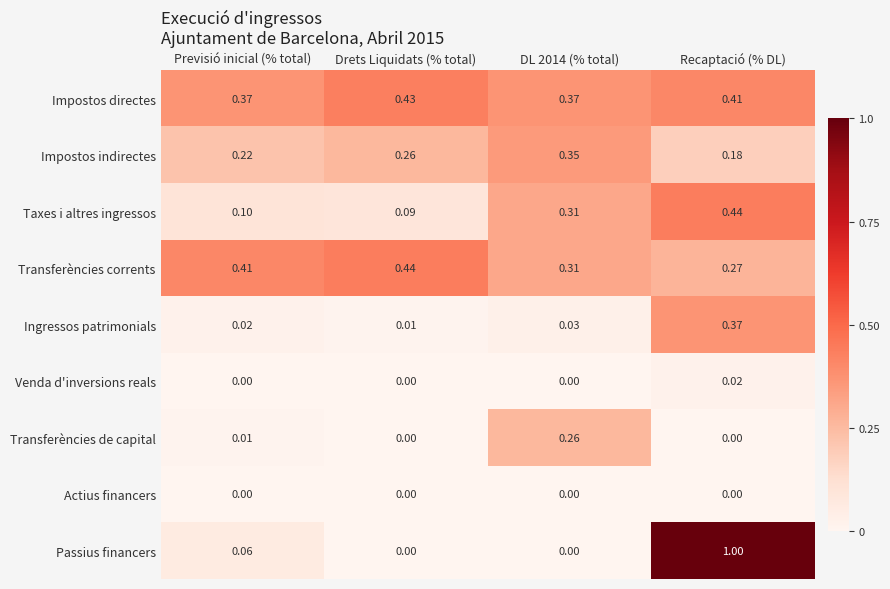

At how many categories does at least one series exceed 0?

4